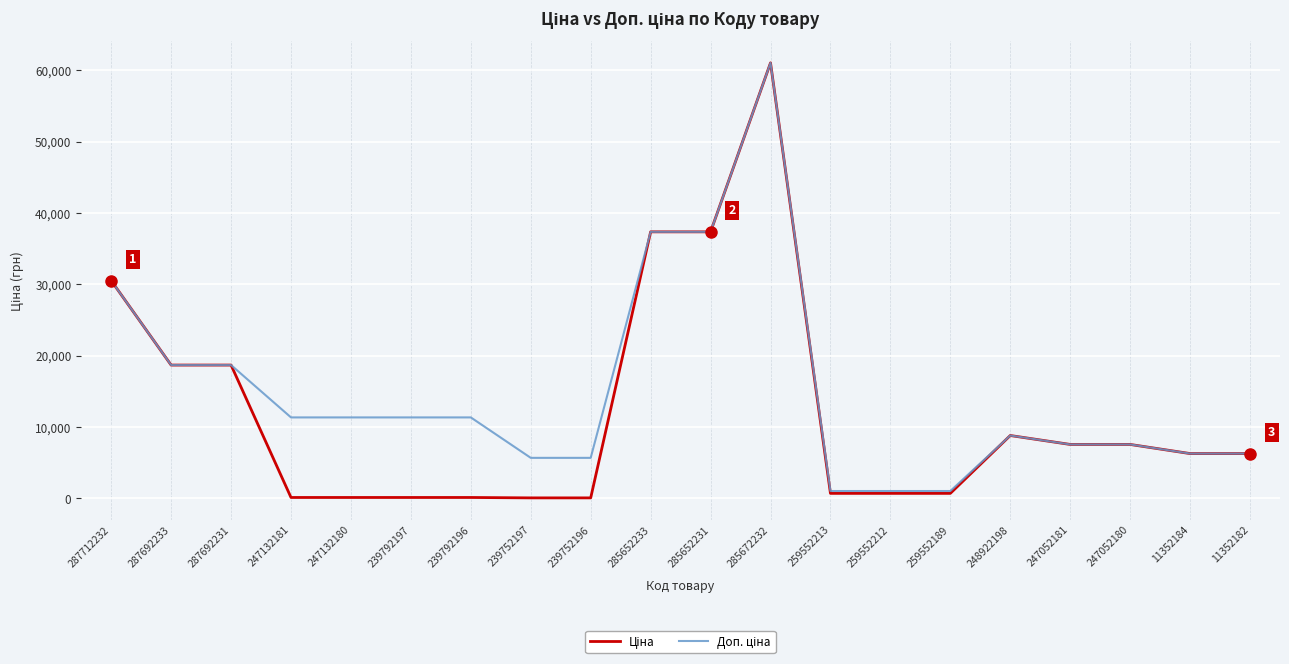

Does the chart have visible grid lines?

Yes